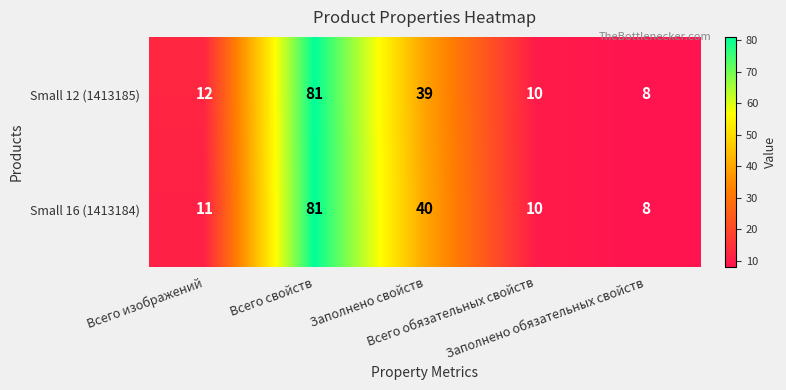

What is the sum of all Small 16 (1413184) values?

150